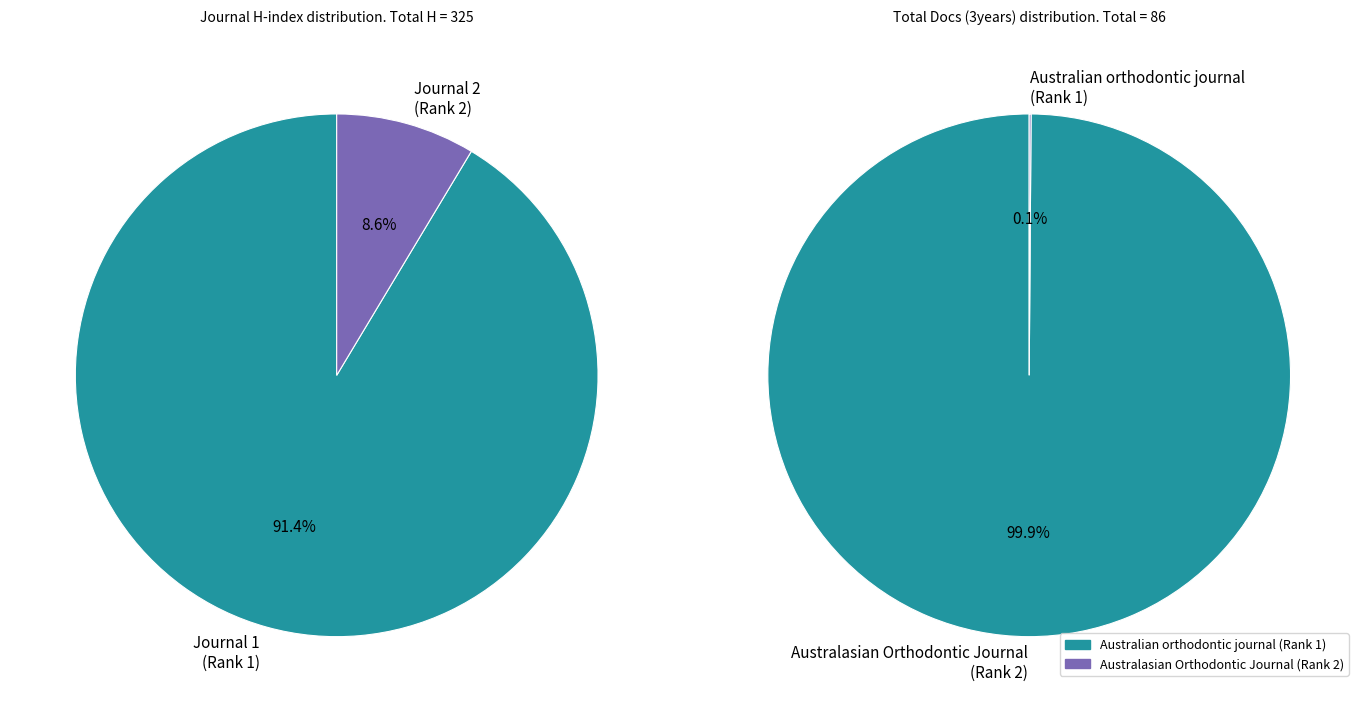

Which slice is the smallest?

Australasian Orthodontic Journal (Rank 2)